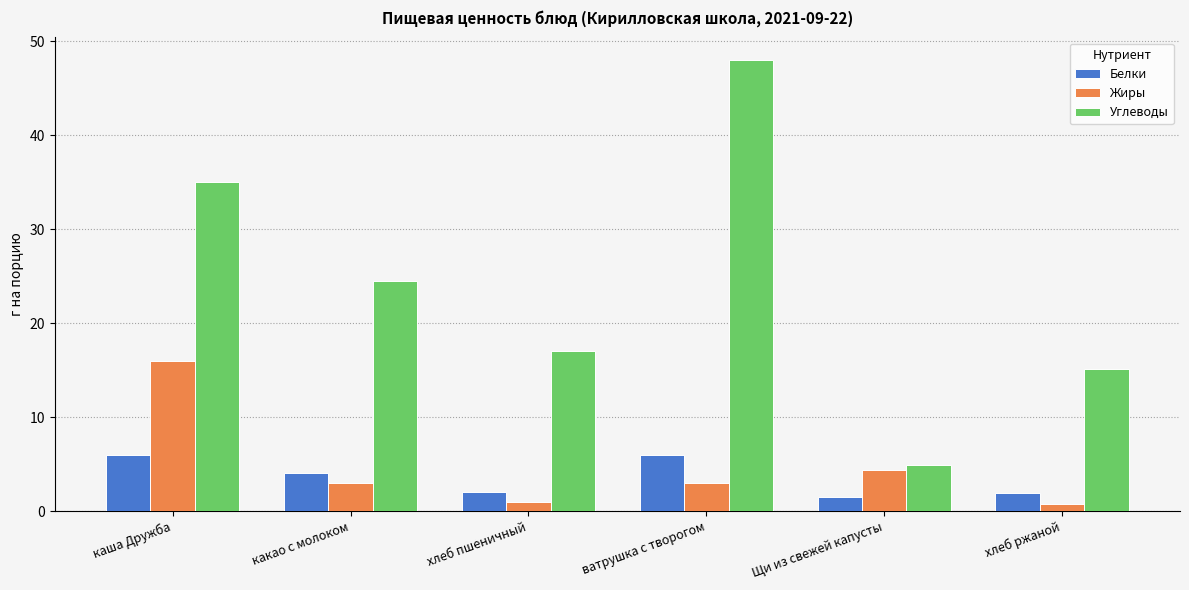

What is the minimum value shown in the chart?

0.7